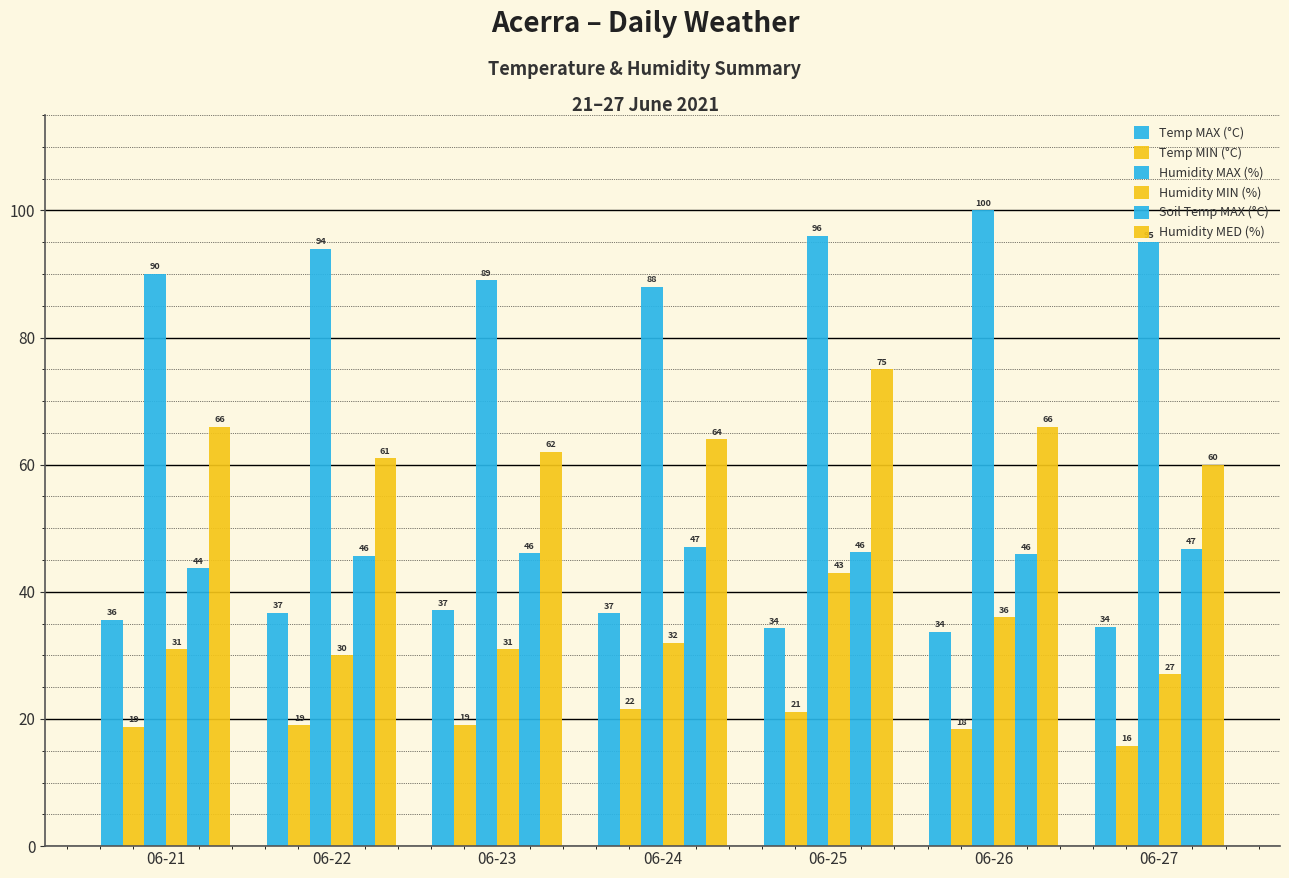

How many series are shown in this chart?

6